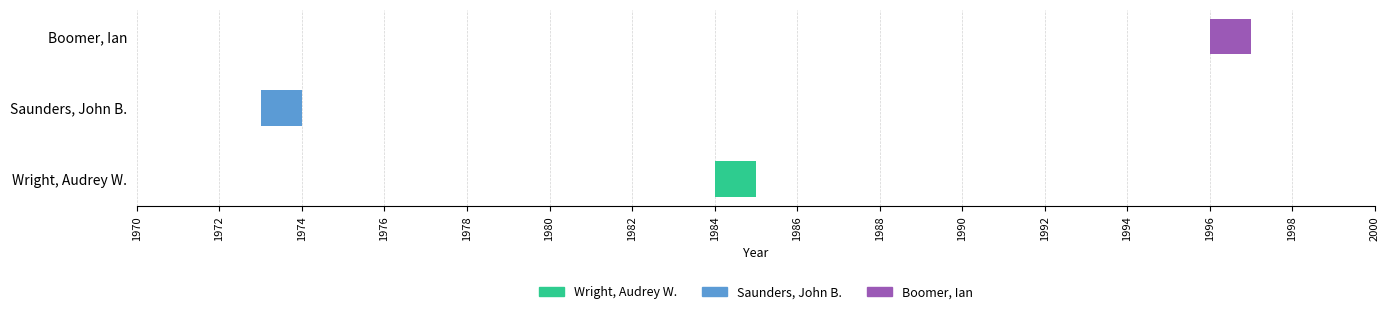

Are the bars horizontal?

Yes